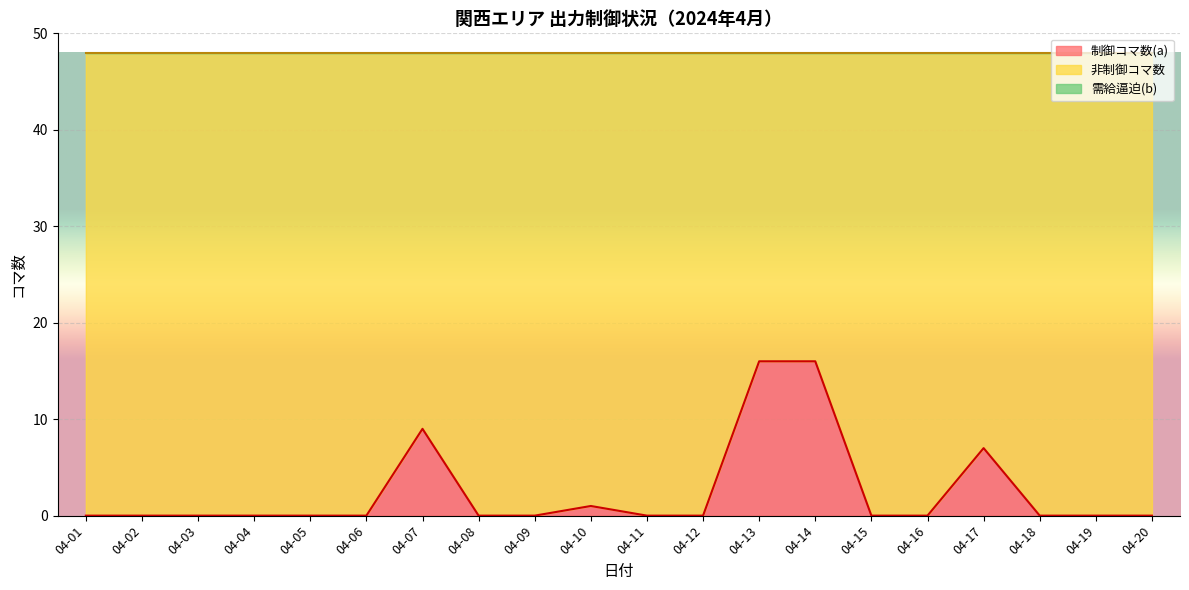

How many lines are shown in the chart?

3